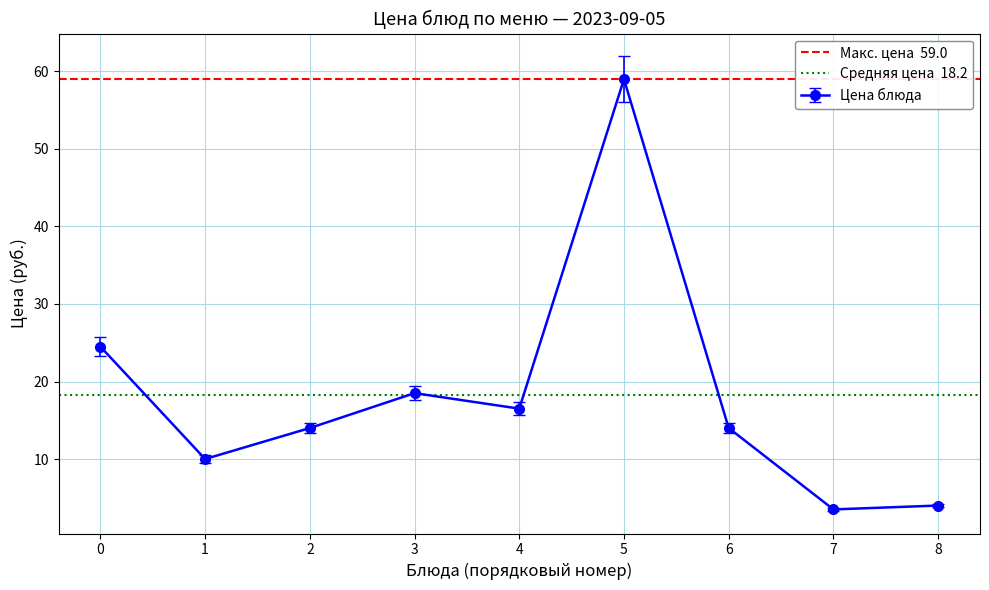

What is the sum of all Средняя цена  18.2 values?

36.4